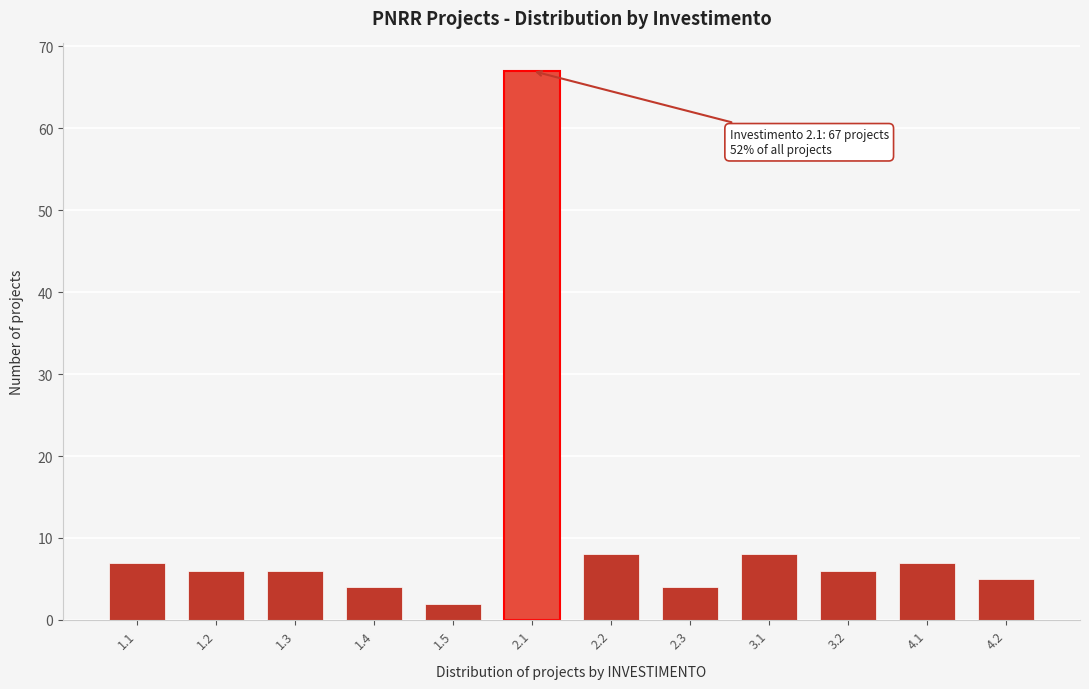

Reading left to right, transcribe all the data shown in this chart.

7	6	6	4	2	67	8	4	8	6	7	5